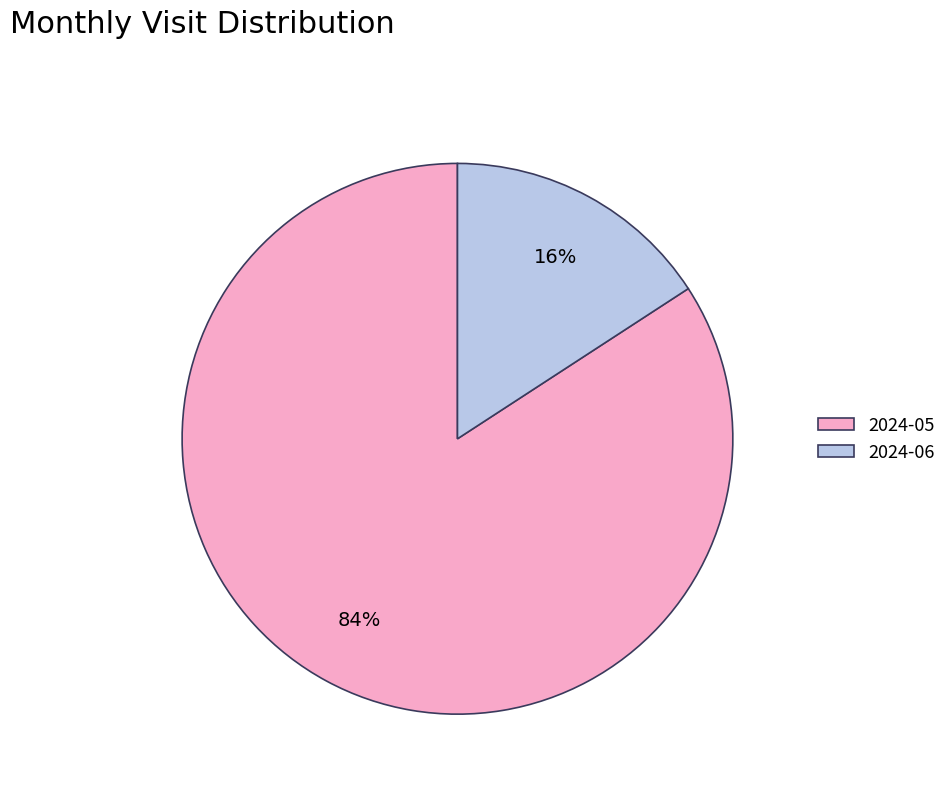

To the nearest percent, what is the difference between the 2024-06 and 2024-05 slice percentages?

68%